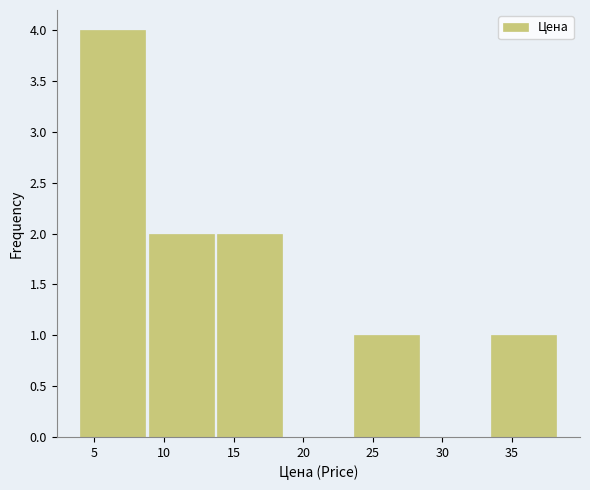

Which range on the x-axis has the tallest bar?

4.0 to 9.0